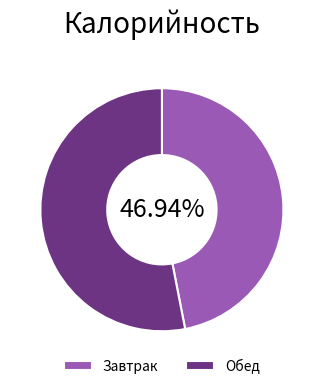

Do Обед and Завтрак together represent more than half of the pie?

Yes